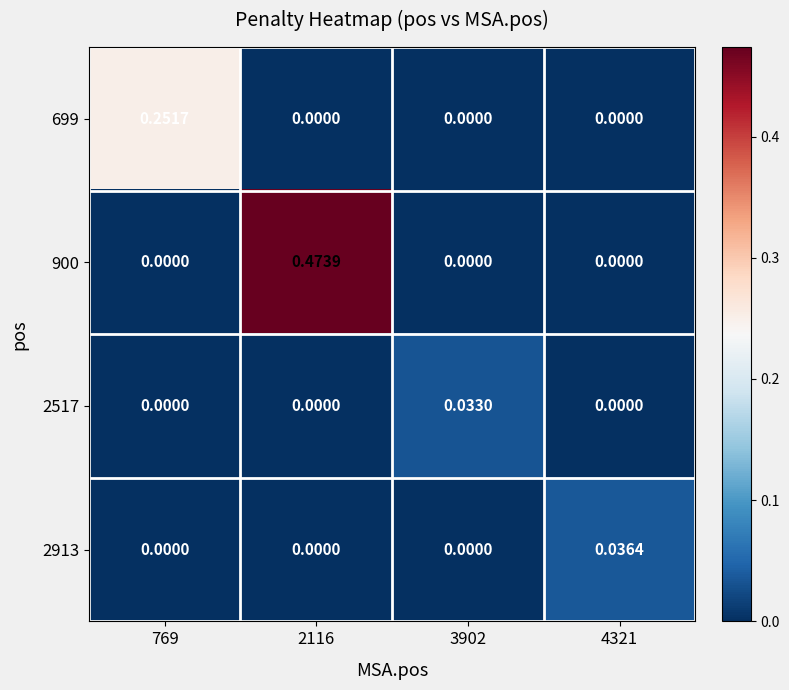

Which series has the widest spread of values?

900